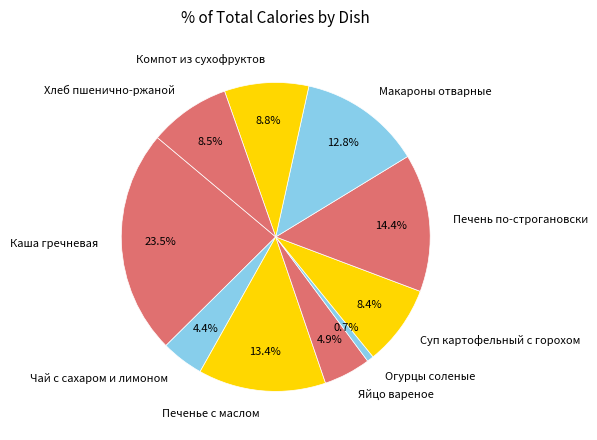

Is there any slice that represents more than half of the pie?

No